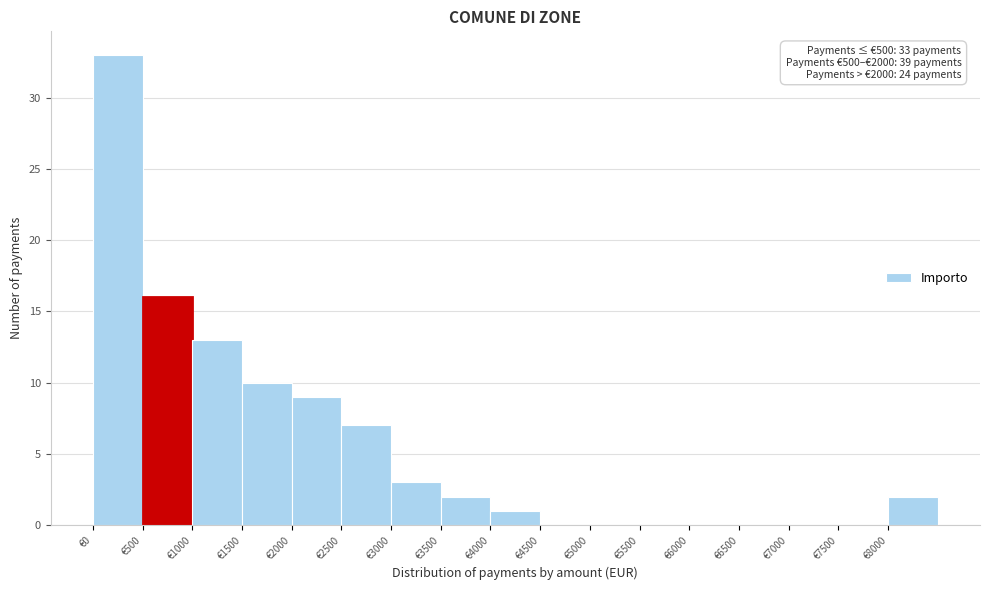

Which range on the x-axis has the tallest bar?

0 to 500